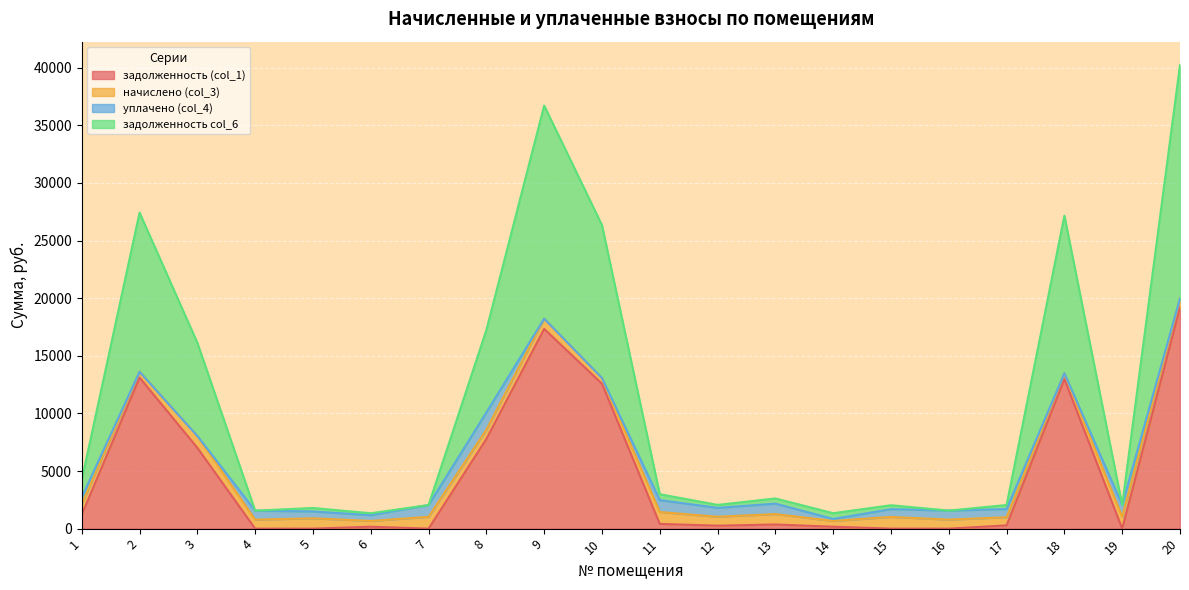

What is the highest value of the задолженность (col_1) series?

19204.5